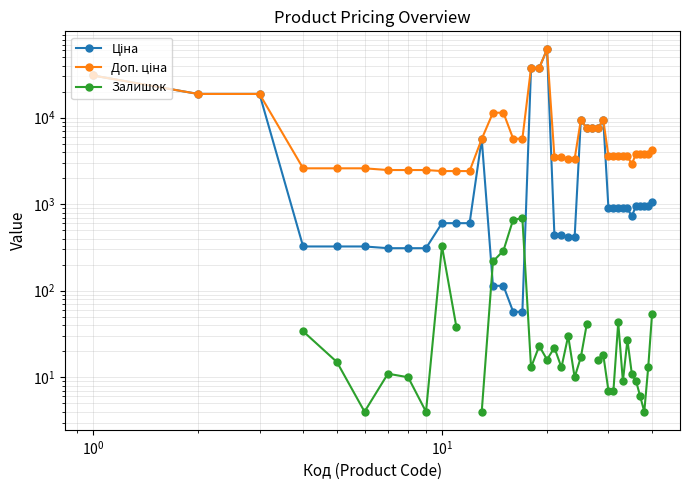

After their last crossing, which series has the higher values: Ціна or Залишок?

Ціна